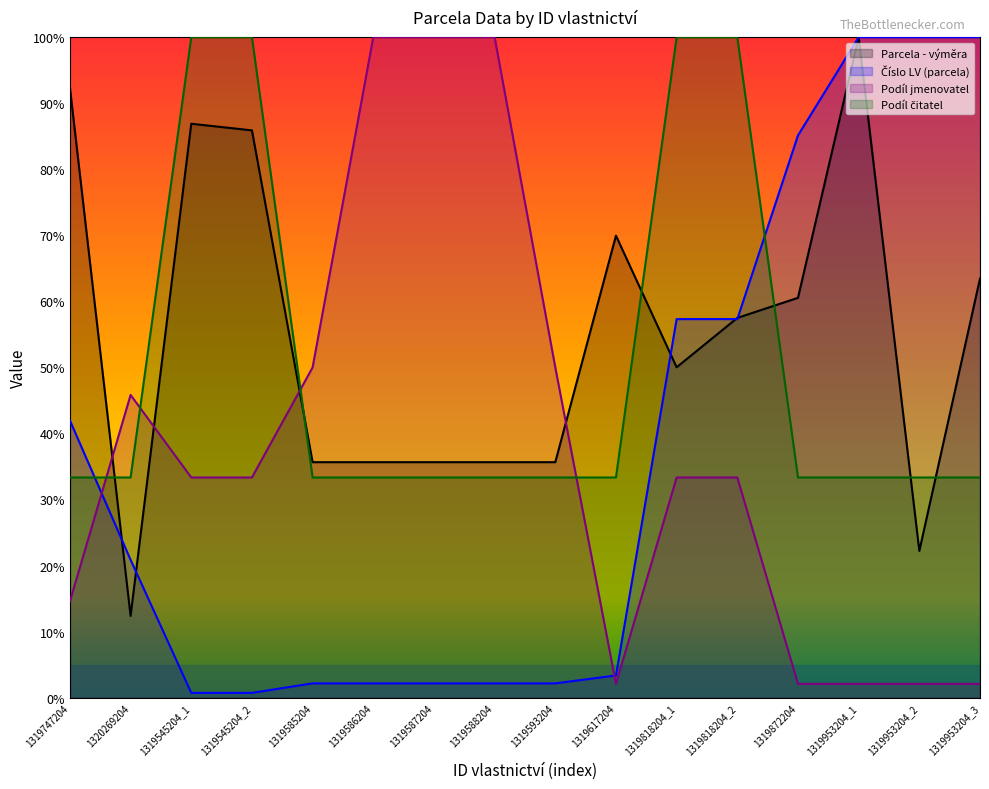

What is the sum of all Číslo LV (parcela) values?

578.2